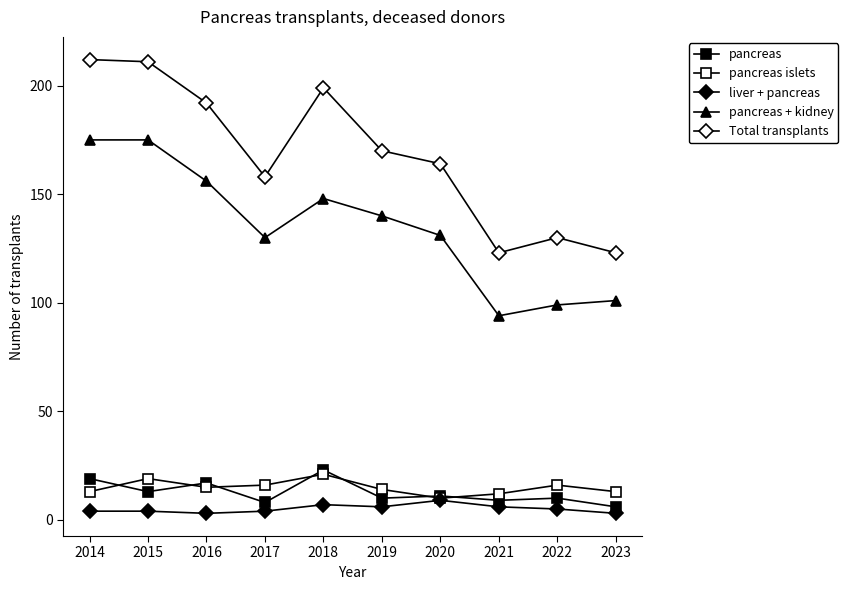

How many lines are shown in the chart?

5